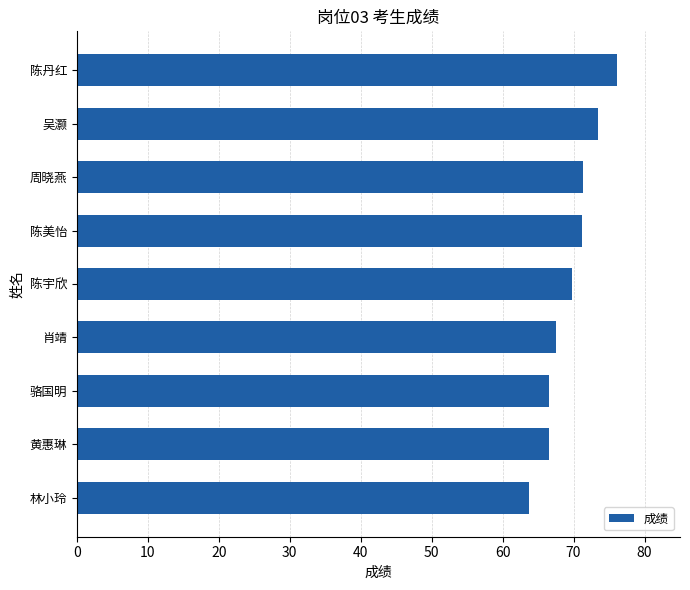

Between 陈宇欣 and 陈丹红, which is larger?

陈丹红